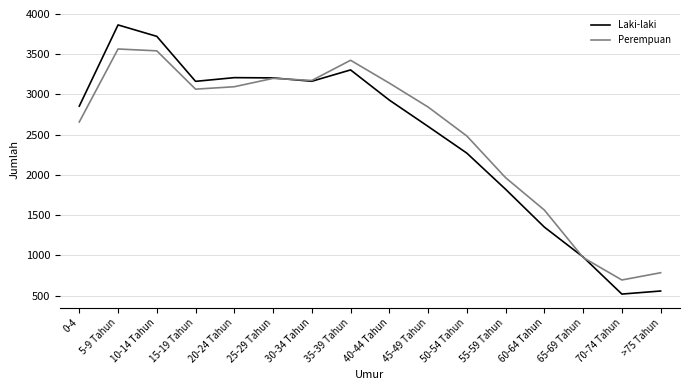

Which label corresponds to the largest value in the chart?

5-9 Tahun